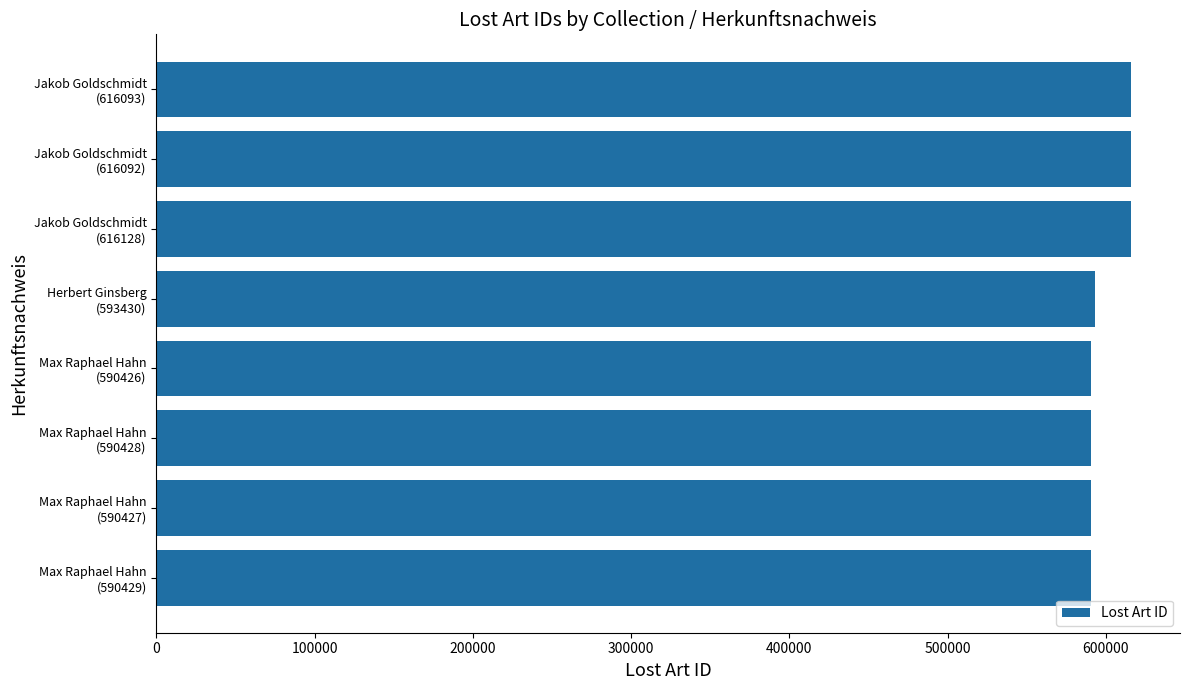

What is the average value?

600432